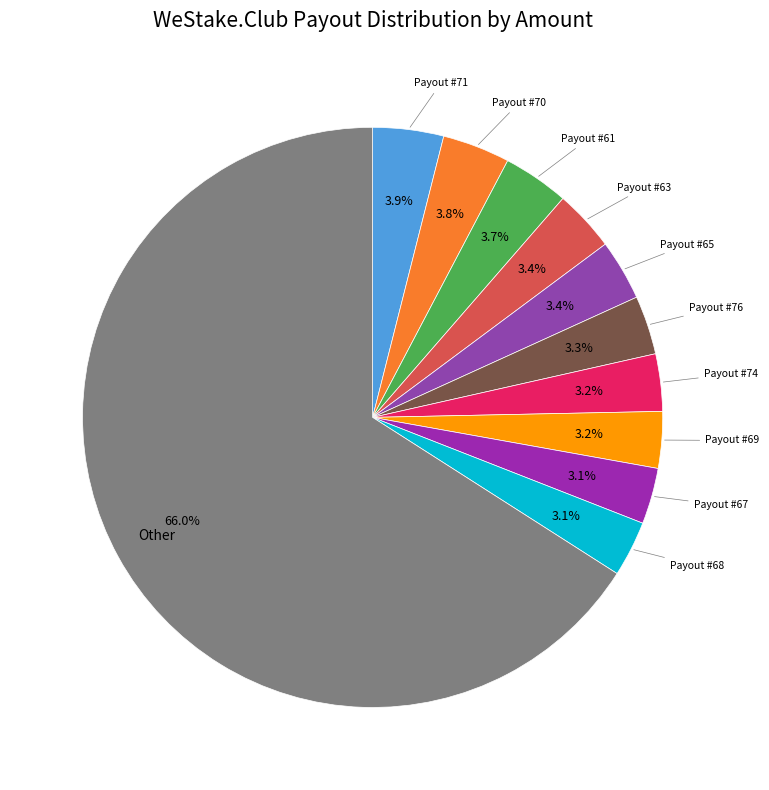

What is the ratio of the value at Payout #68 to the value at Payout #74?

1.0